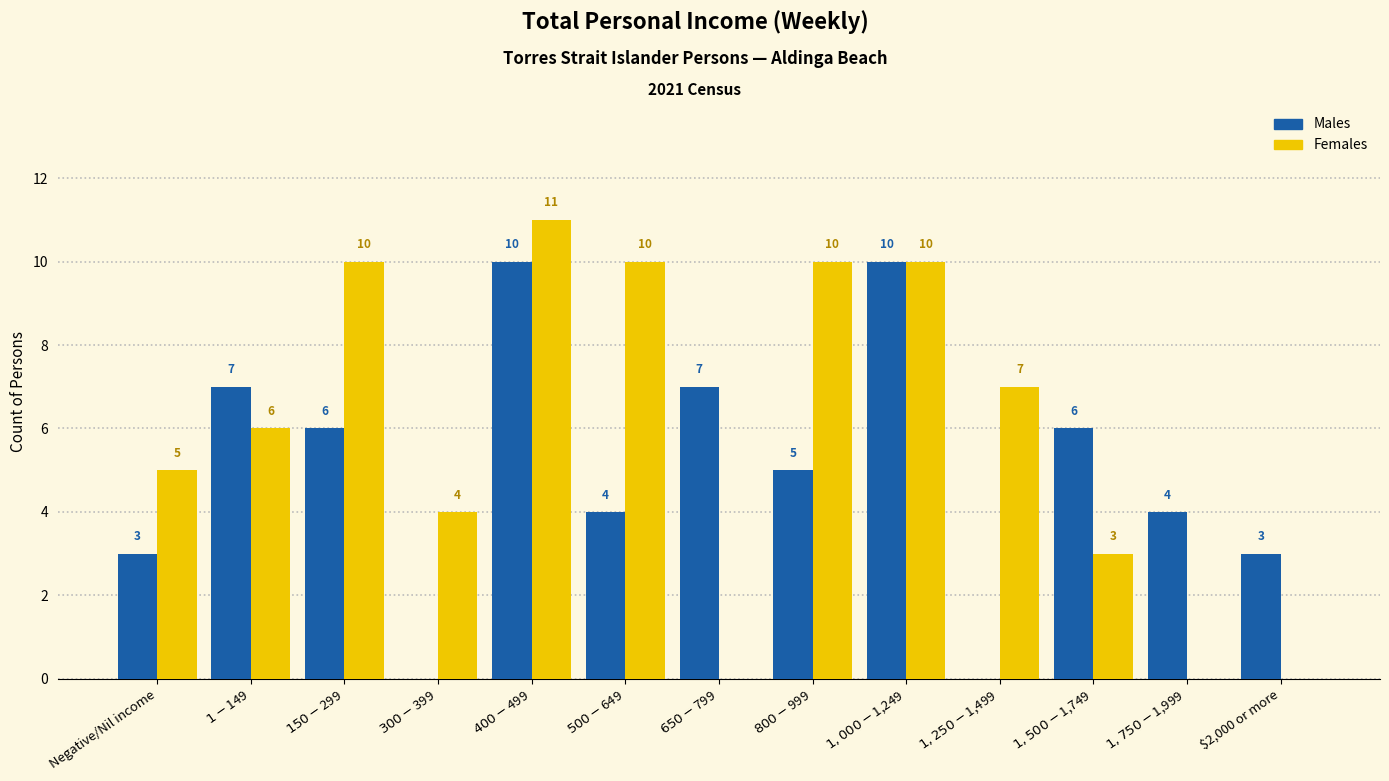

What is the greatest value displayed?

11